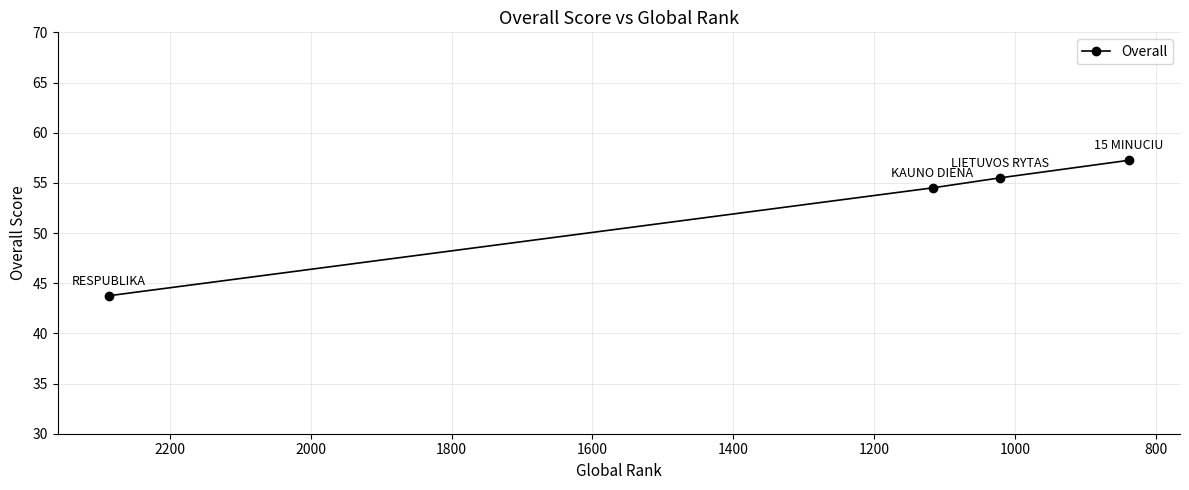

What is the average value?

52.8